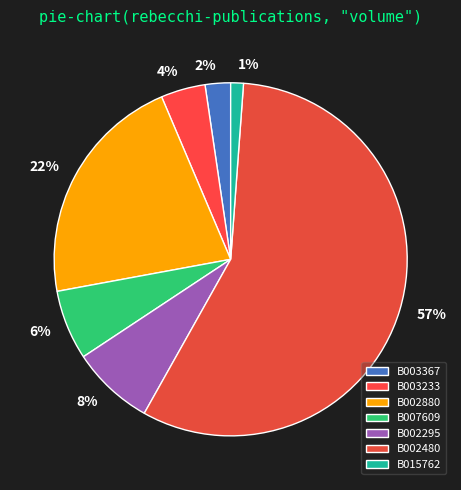

Rank the categories by value from highest to lowest.

B002480, B002880, B002295, B007609, B003233, B003367, B015762